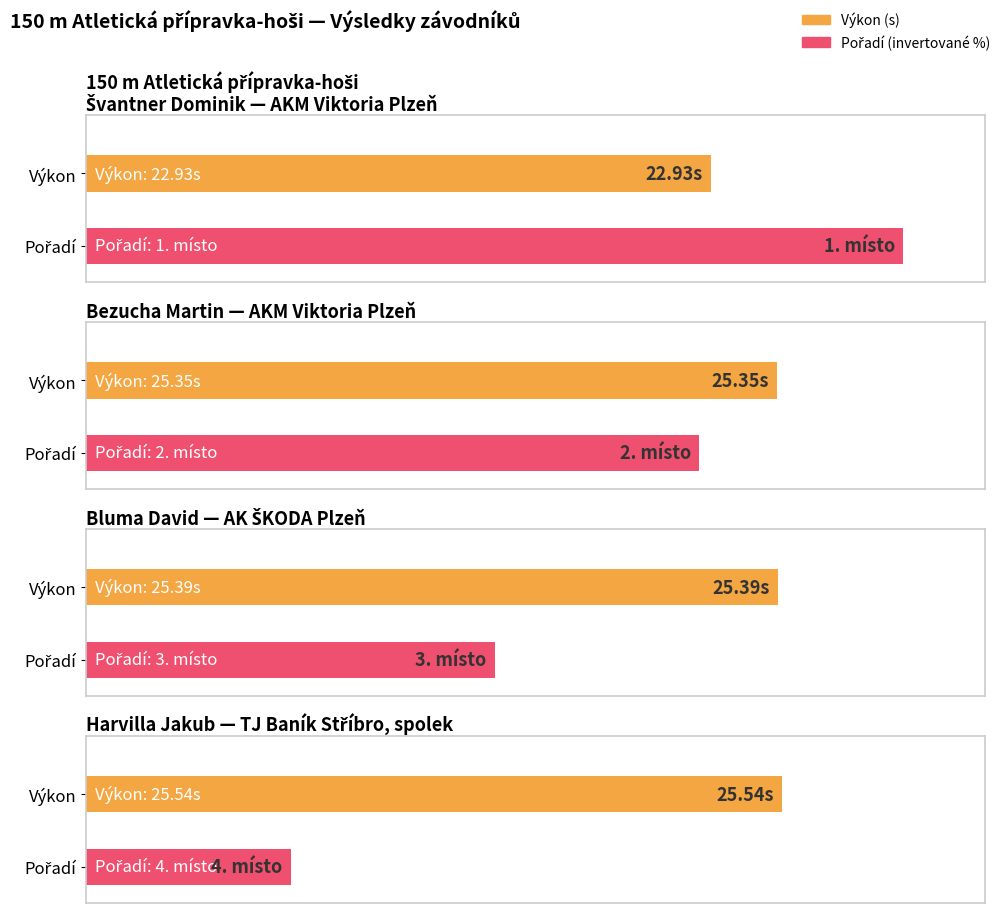

How many values are below 25?

1